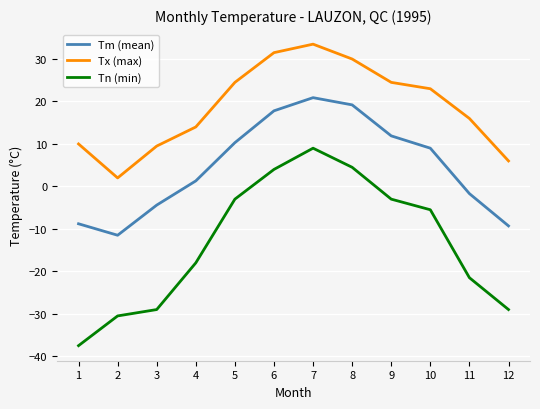

True or false: Tx (max) has a value of 38.6 at 10.

False